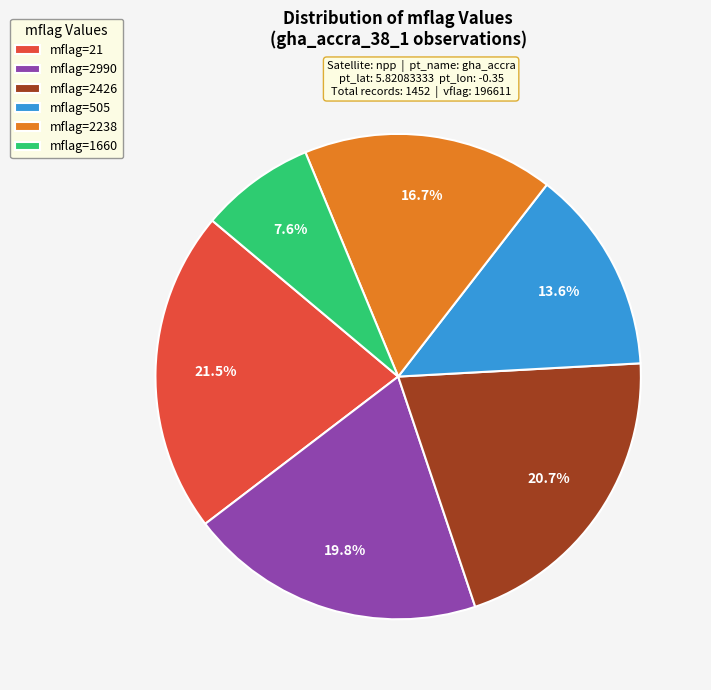

What percentage is NOT represented by mflag=2238?

83.3%